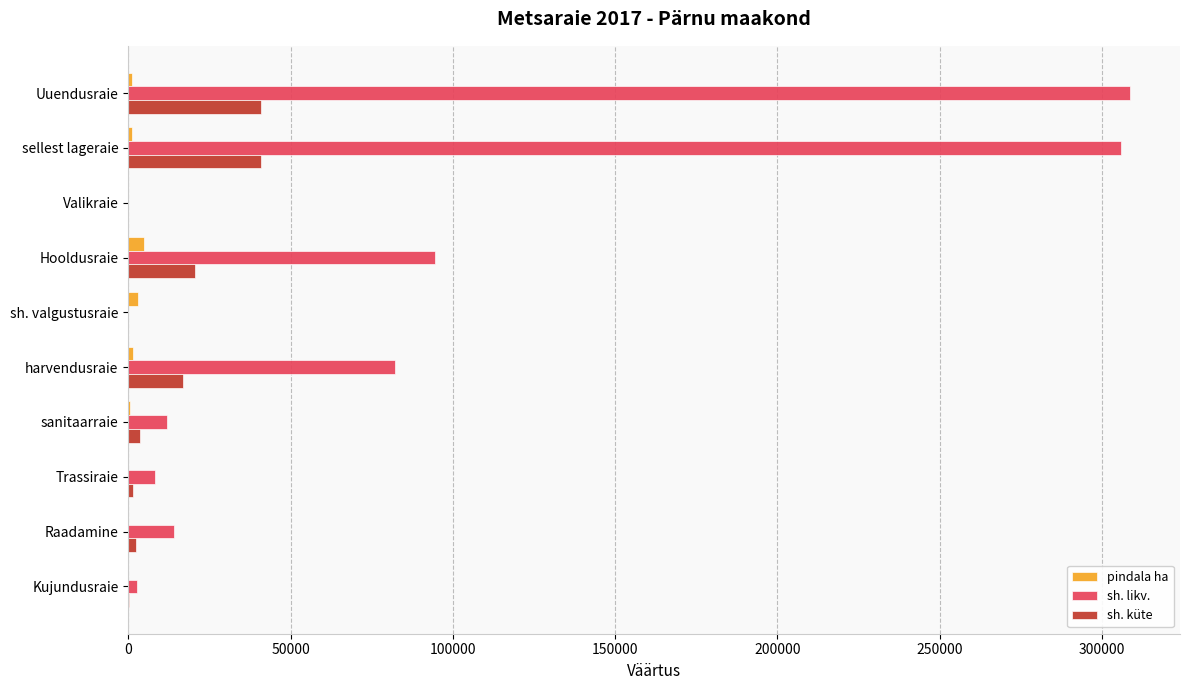

Is the value of sh. likv. at sellest lageraie greater than the value of sh. küte at sanitaarraie?

Yes